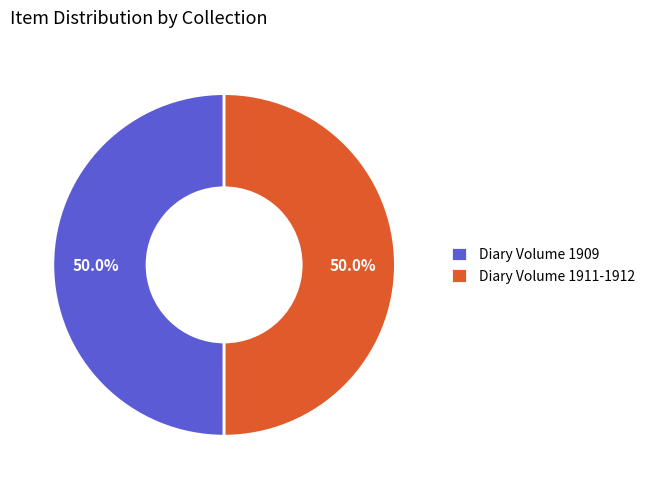

Approximately how many times larger is the value at Diary Volume 1911-1912 compared to Diary Volume 1909?

1.0